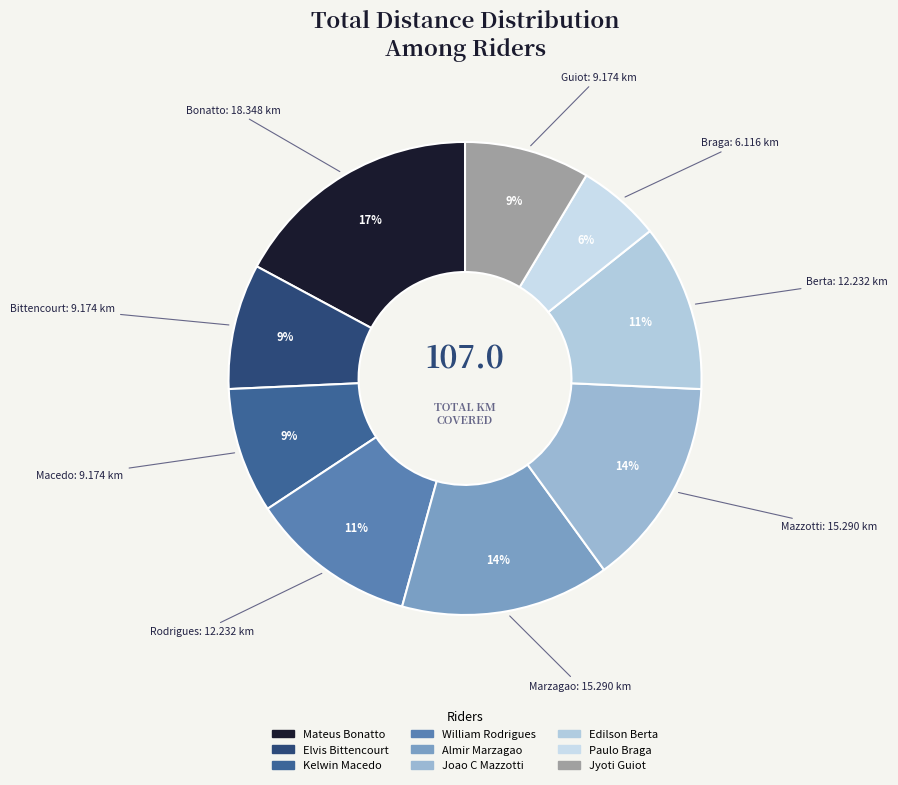

How many slices are in this pie chart?

9